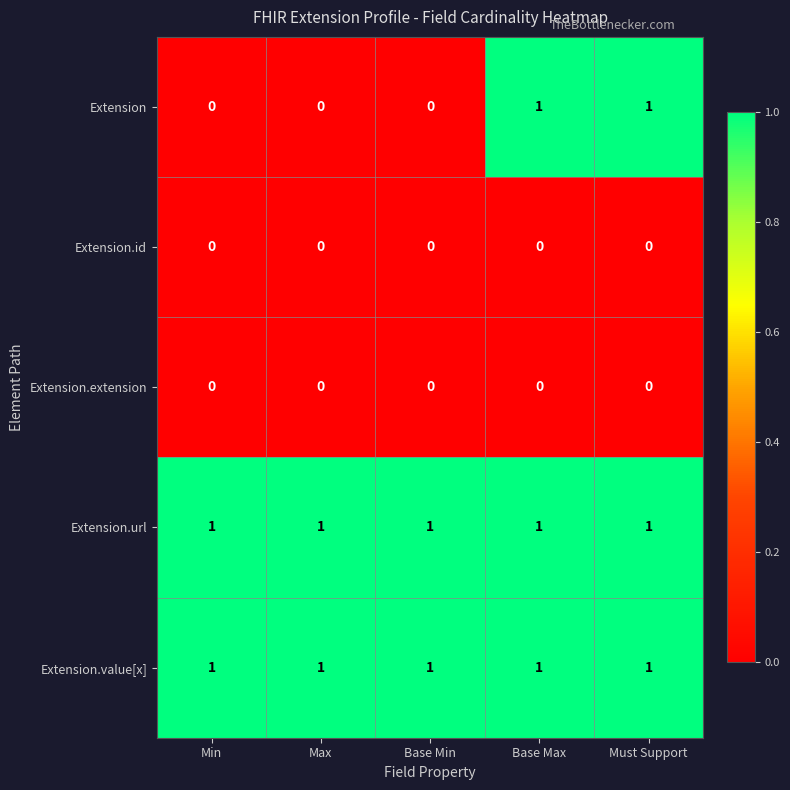

The Extension.url series shows 1 at Min. True or false?

True